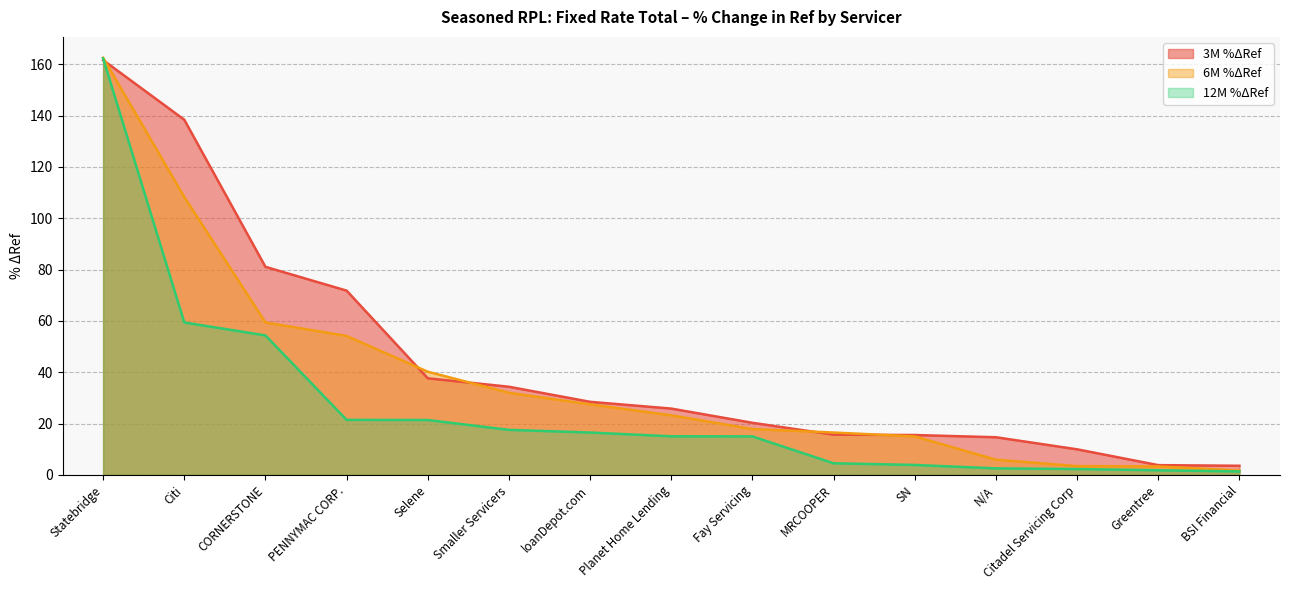

What is the total value across all series at Selene?

99.2